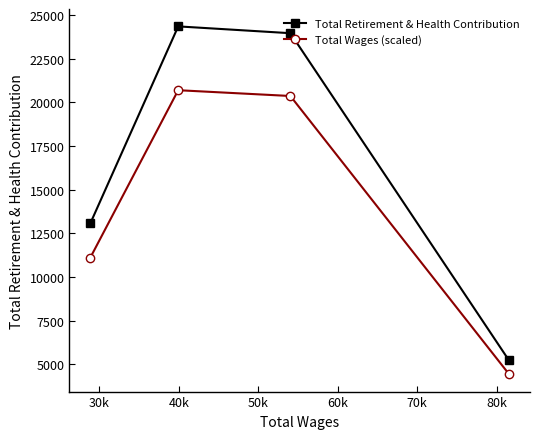

What is the minimum value for Total Retirement & Health Contribution?

5228.0